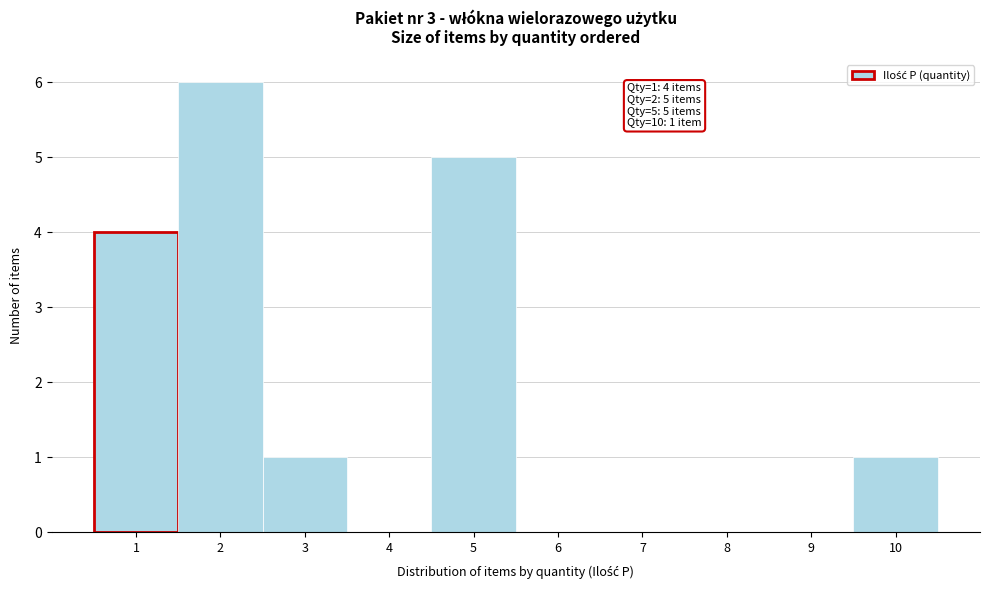

Which range on the x-axis has the tallest bar?

1.5 to 2.5